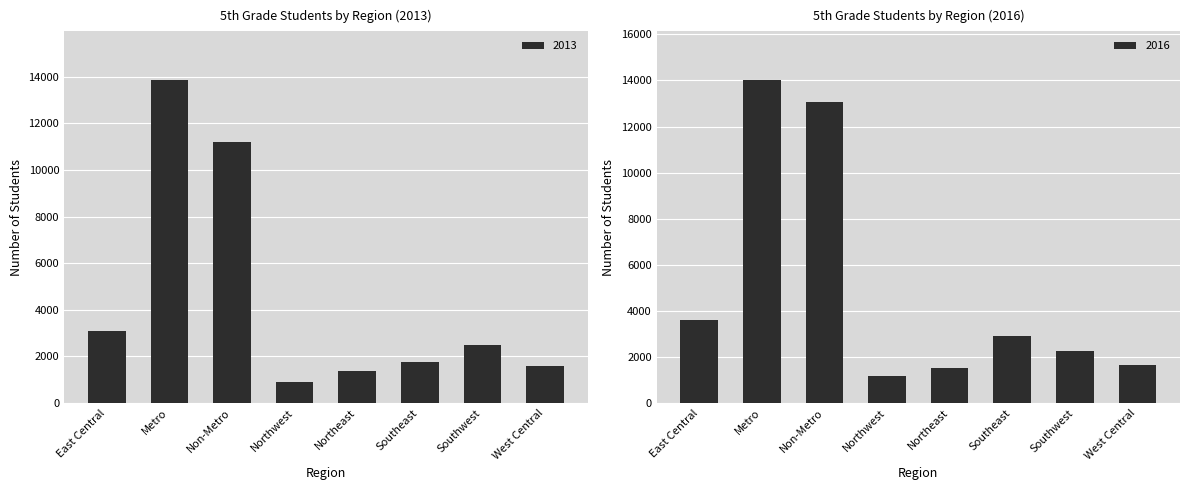

Which series changed the most between Metro and Northwest?

2013